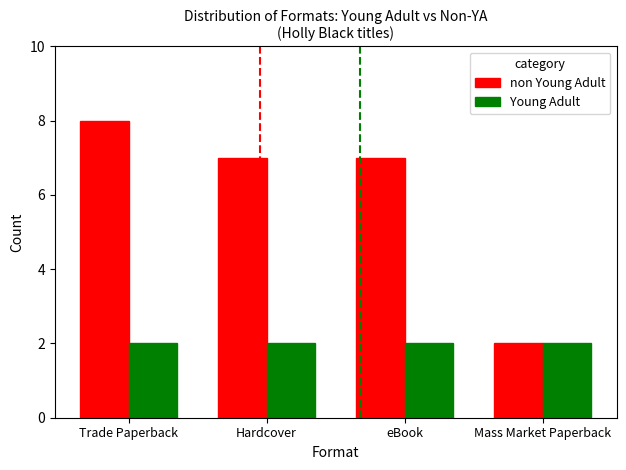

Which label corresponds to the largest value in the chart?

Trade Paperback